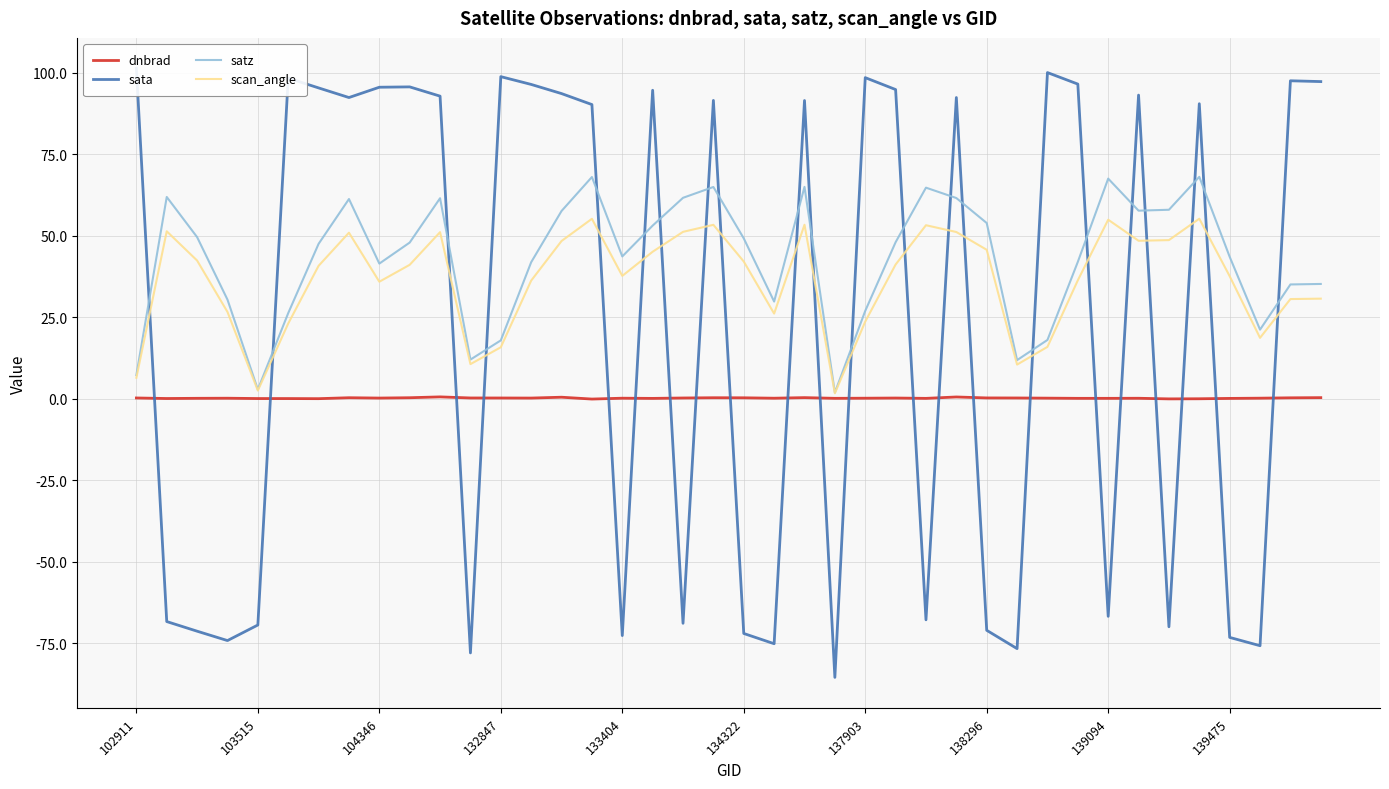

What position from the left is 11?

12